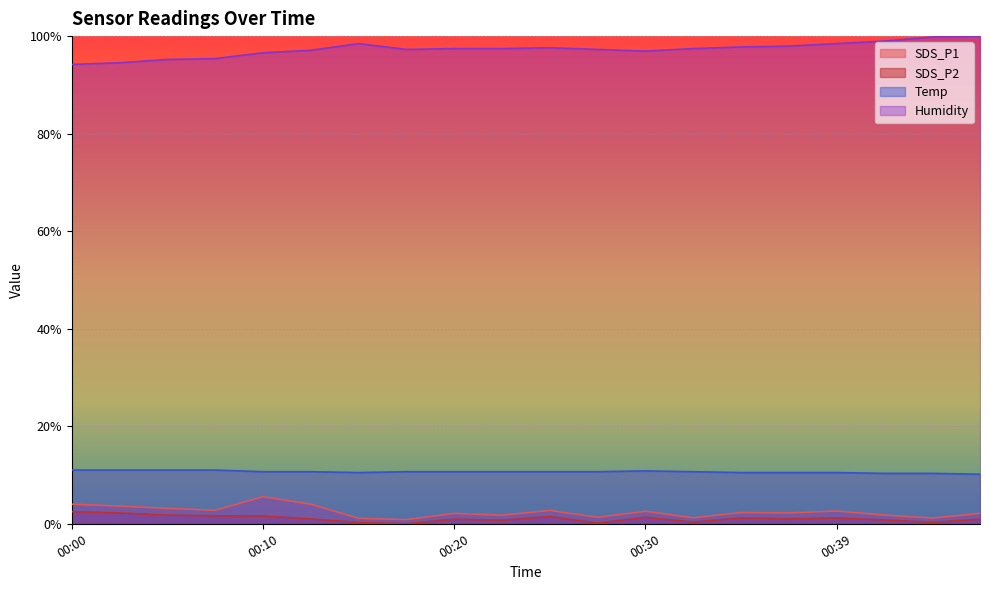

What is the value of the SDS_P1 point at the 19th from the left?

1.2